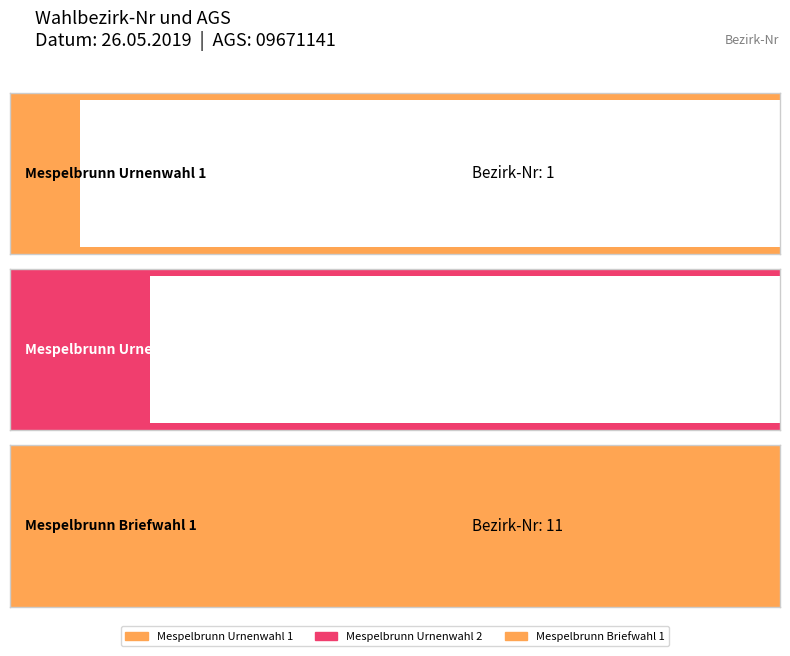

Is it true that Bezirk-Nr equals 2 at Mespelbrunn Urnenwahl 1?

False